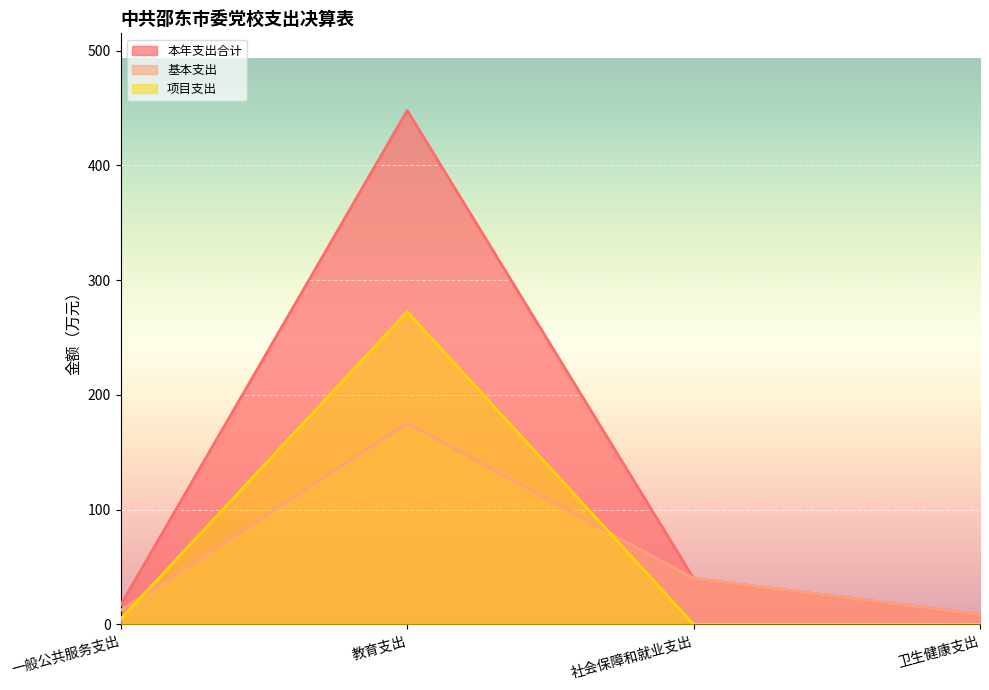

True or false: 项目支出 has a value of -188.9 at 社会保障和就业支出.

False